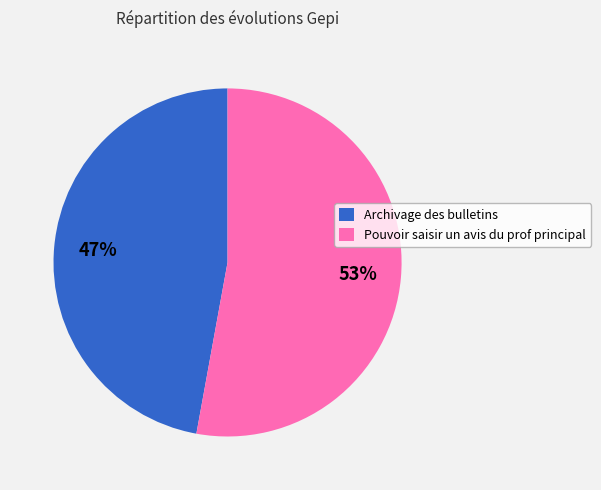

To the nearest percent, what portion does Pouvoir saisir un avis du prof principal represent?

53%